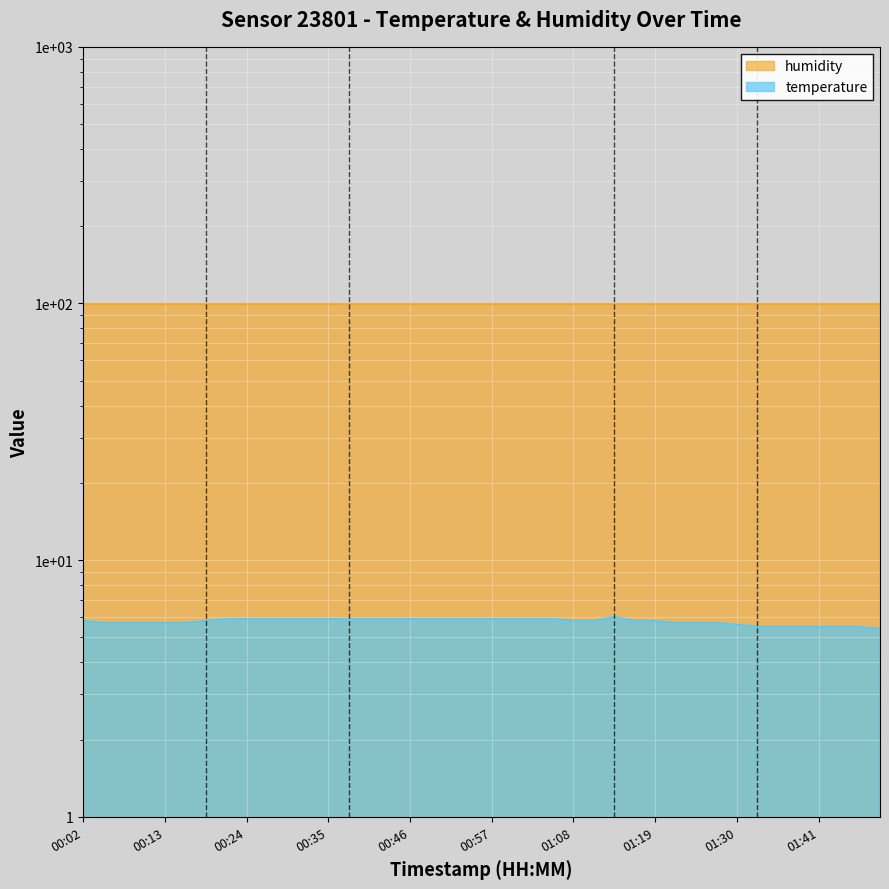

At which category does the chart reach its minimum across all series?

01:49